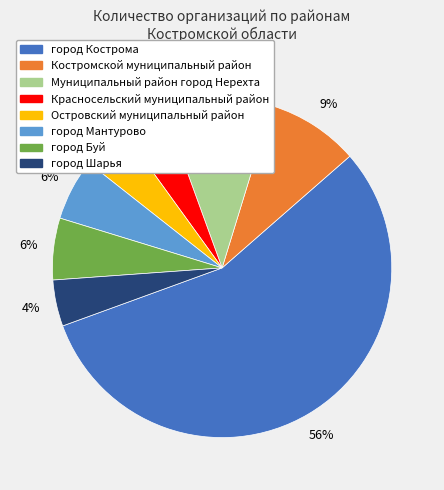

To the nearest percent, what is the average slice percentage?

12%